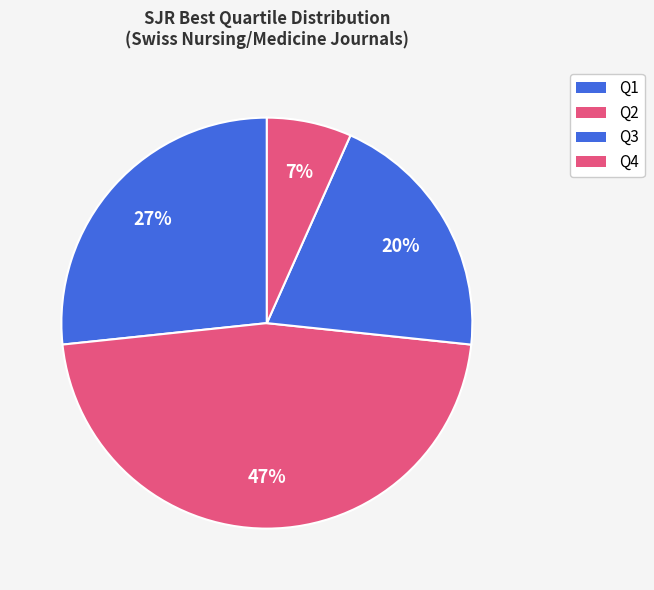

Is there any slice that represents more than half of the pie?

No